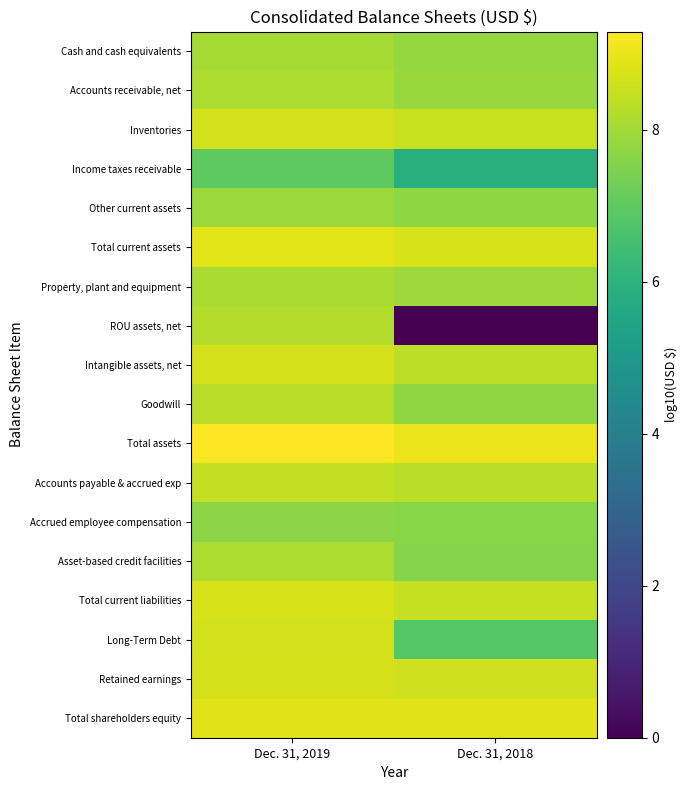

Which series has the widest spread of values?

ROU assets, net